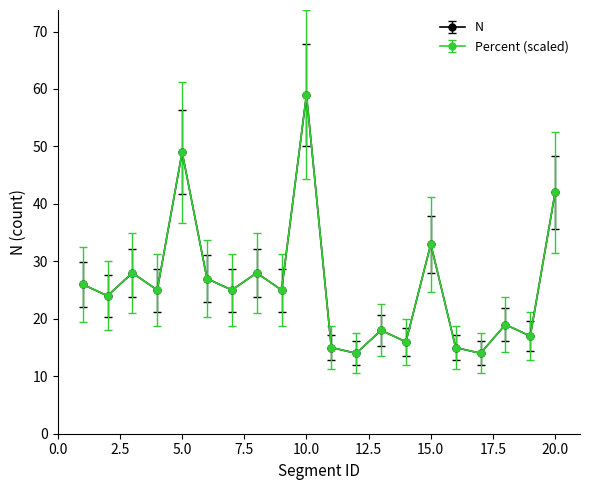

Is this an area chart (filled region under the line)?

No